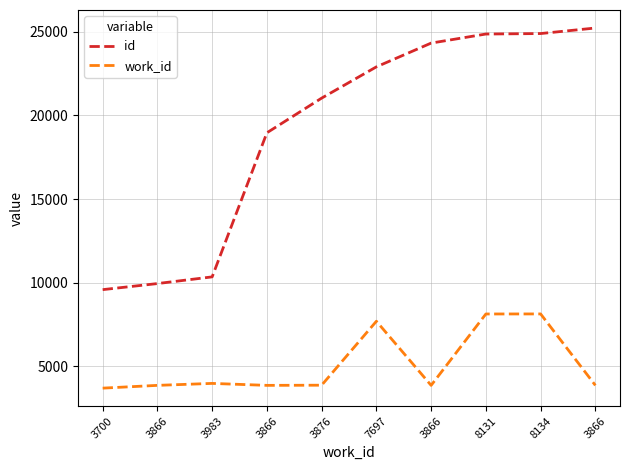

What are all the series names shown in the legend?

id, work_id